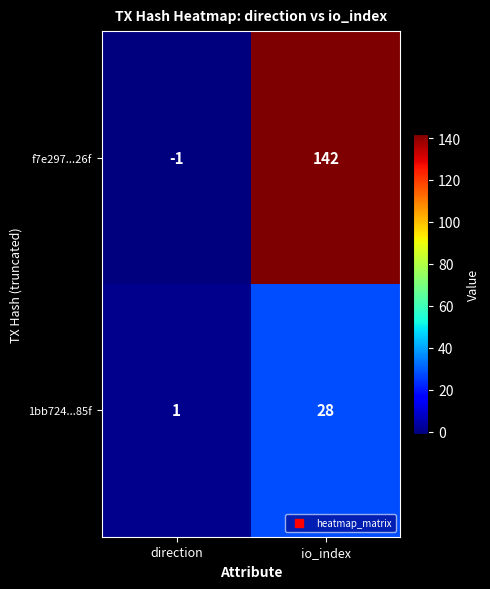

What is the total value across all series at io_index?

170